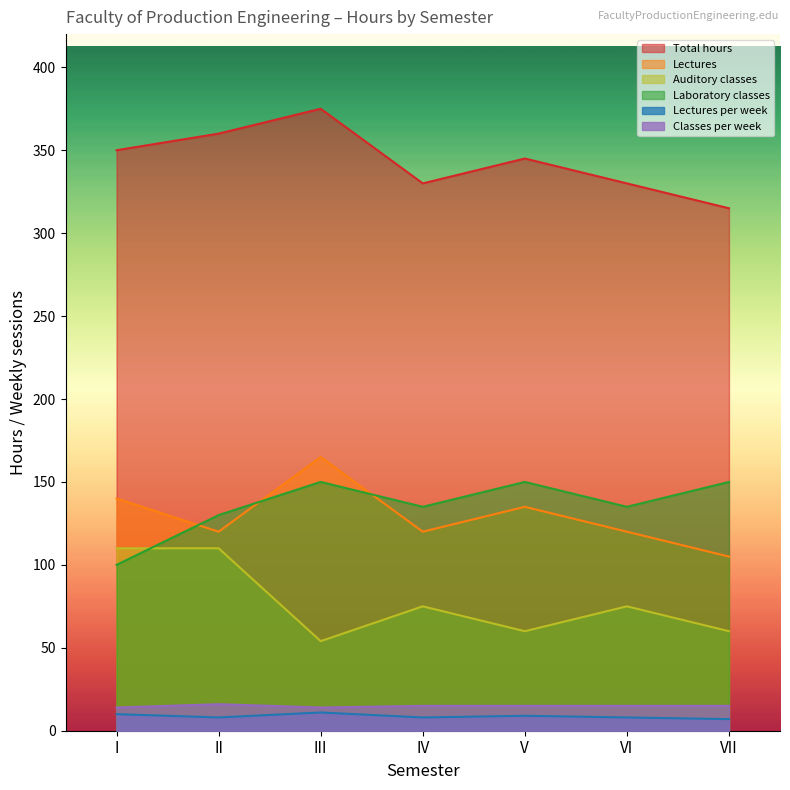

How many lines are shown in the chart?

6